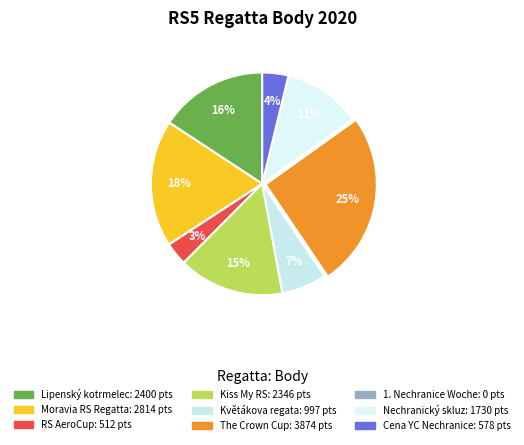

What is the ratio of the value at Moravia RS Regatta to the value at Kiss My RS?

1.2